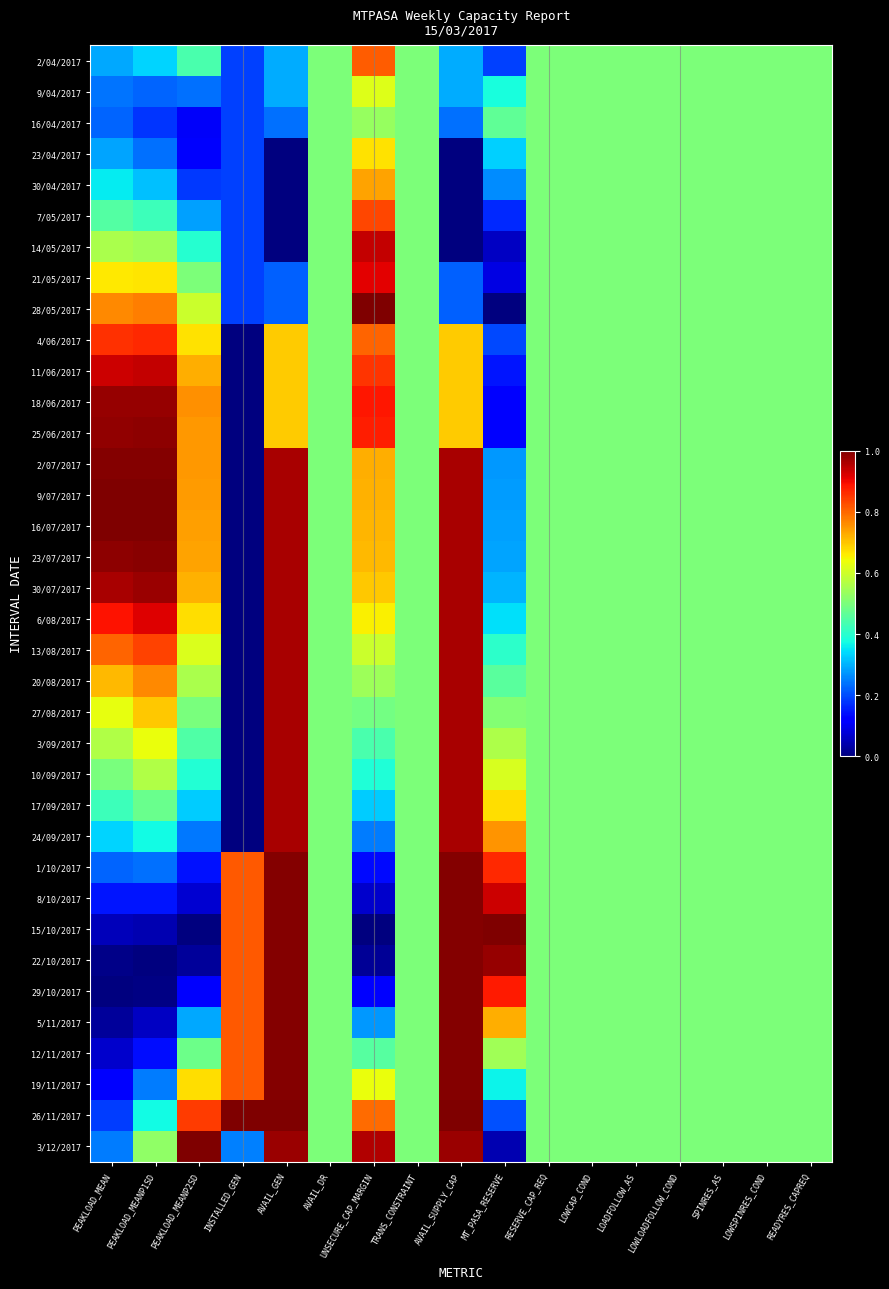

Between READYRES_CAPREQ and UNSECURE_CAP_MARGIN, which is larger?

UNSECURE_CAP_MARGIN